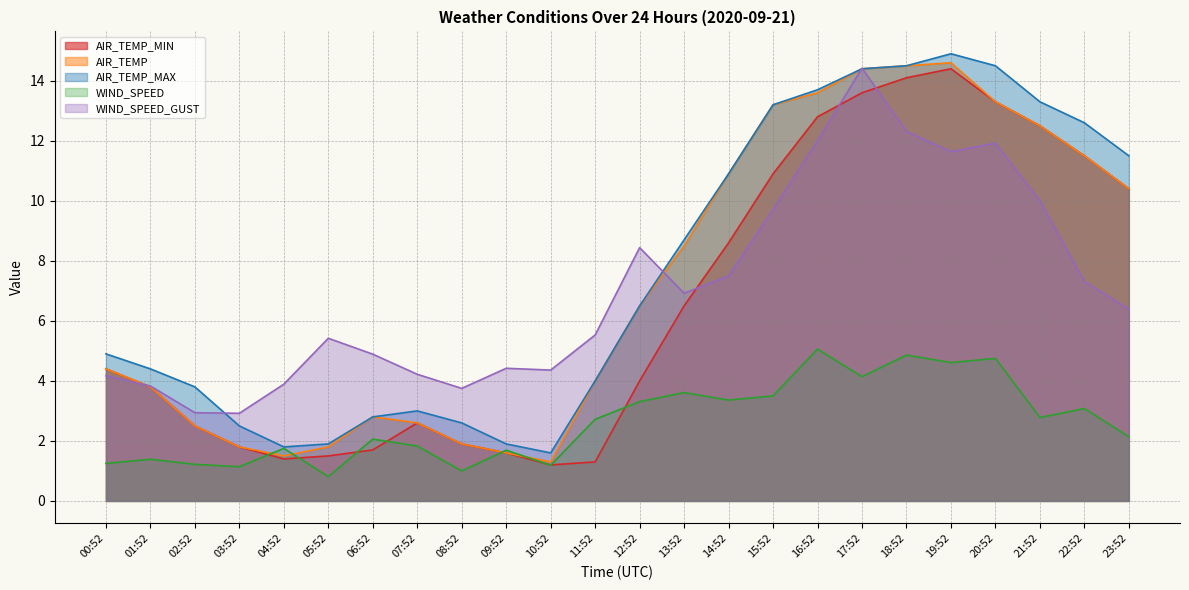

Where is AIR_TEMP_MAX nearest to the value 8?

13:52